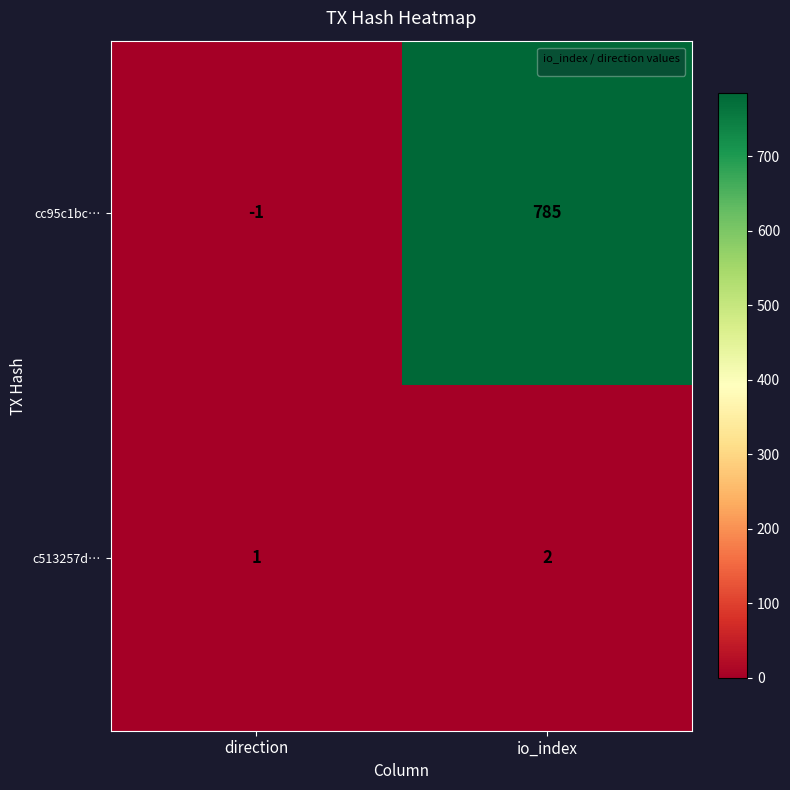

Reading left to right, what are all the values shown in this chart?

cc95c1bc…: -1	785
c513257d…: 1	2